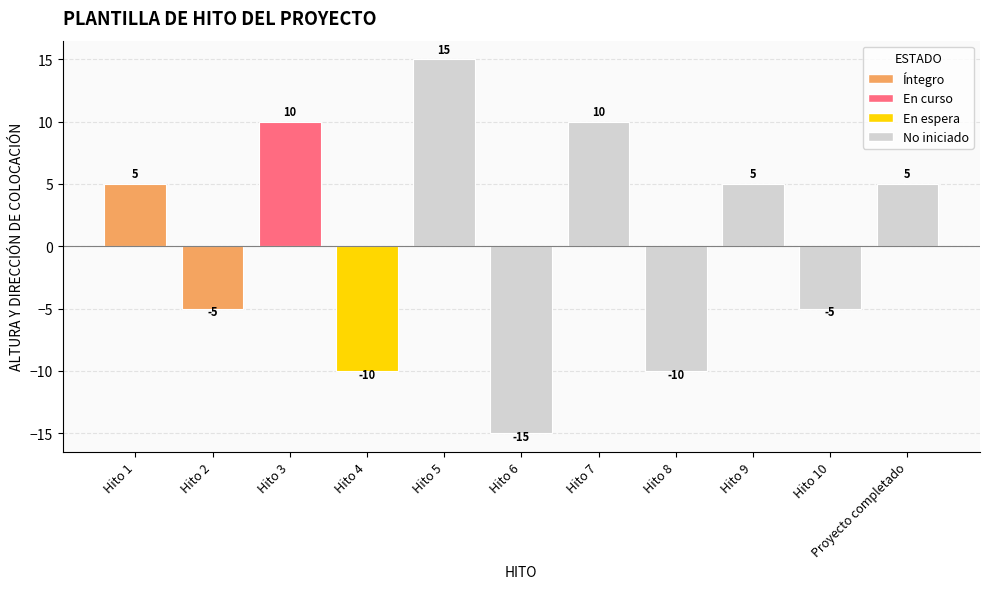

True or false: the data shows -5 at Hito 2.

True